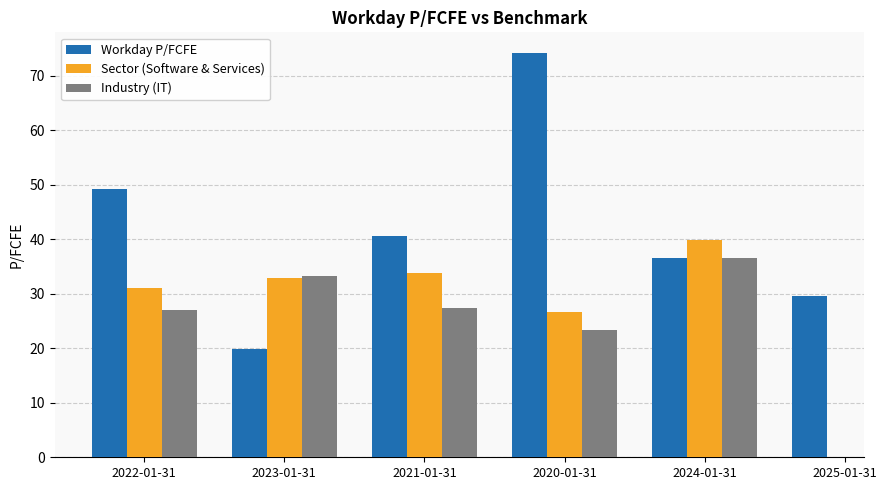

True or false: Sector (Software & Services) has a value of 32.8 at 2023-01-31.

True